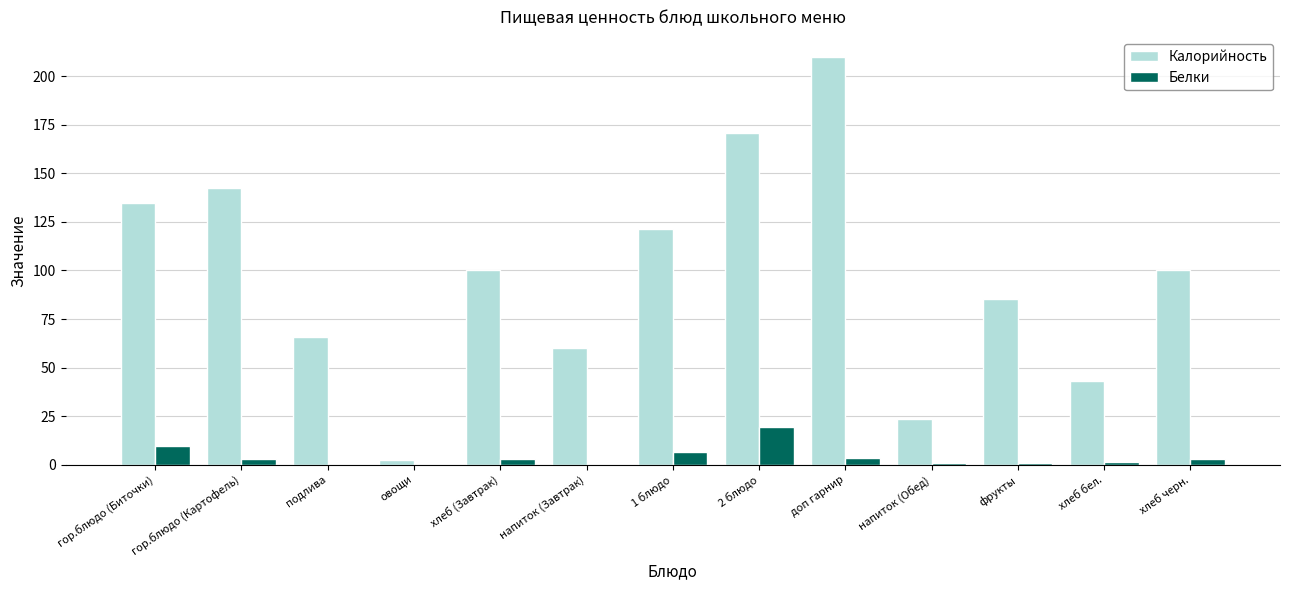

Which category has the highest value in the Белки series?

2 блюдо